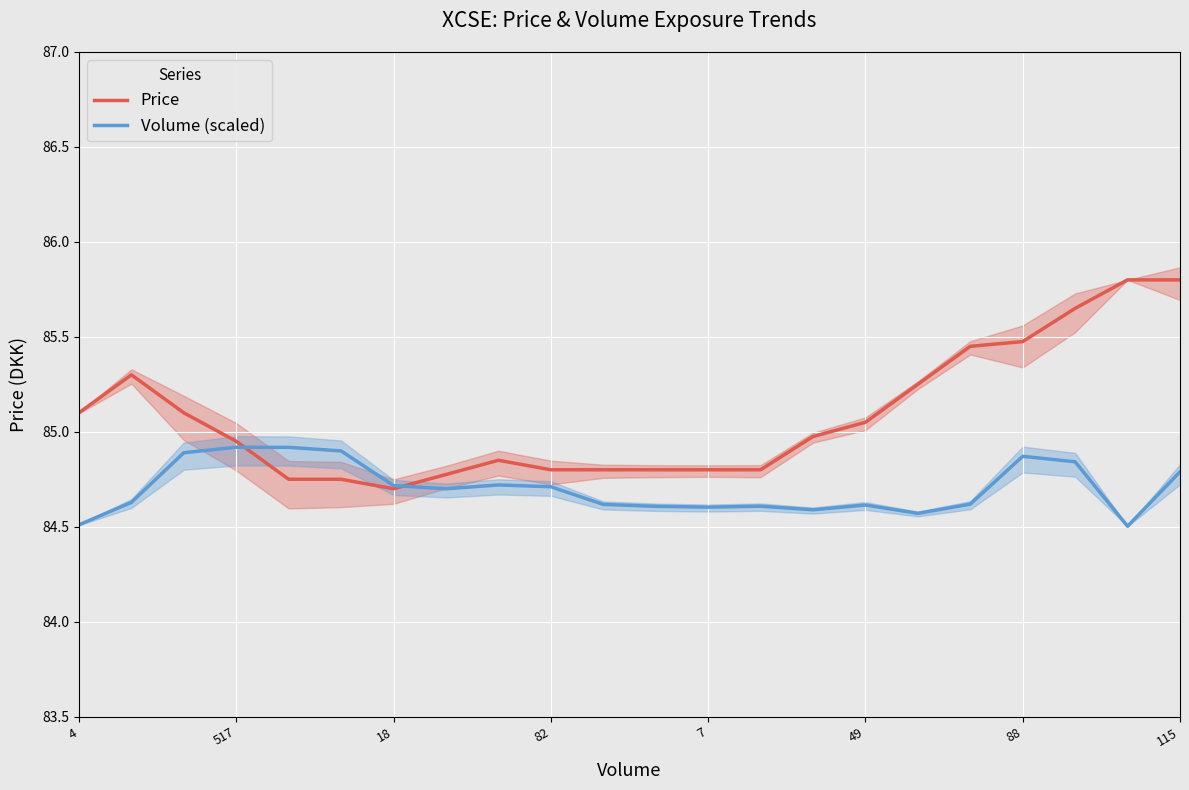

How many lines are shown in the chart?

2